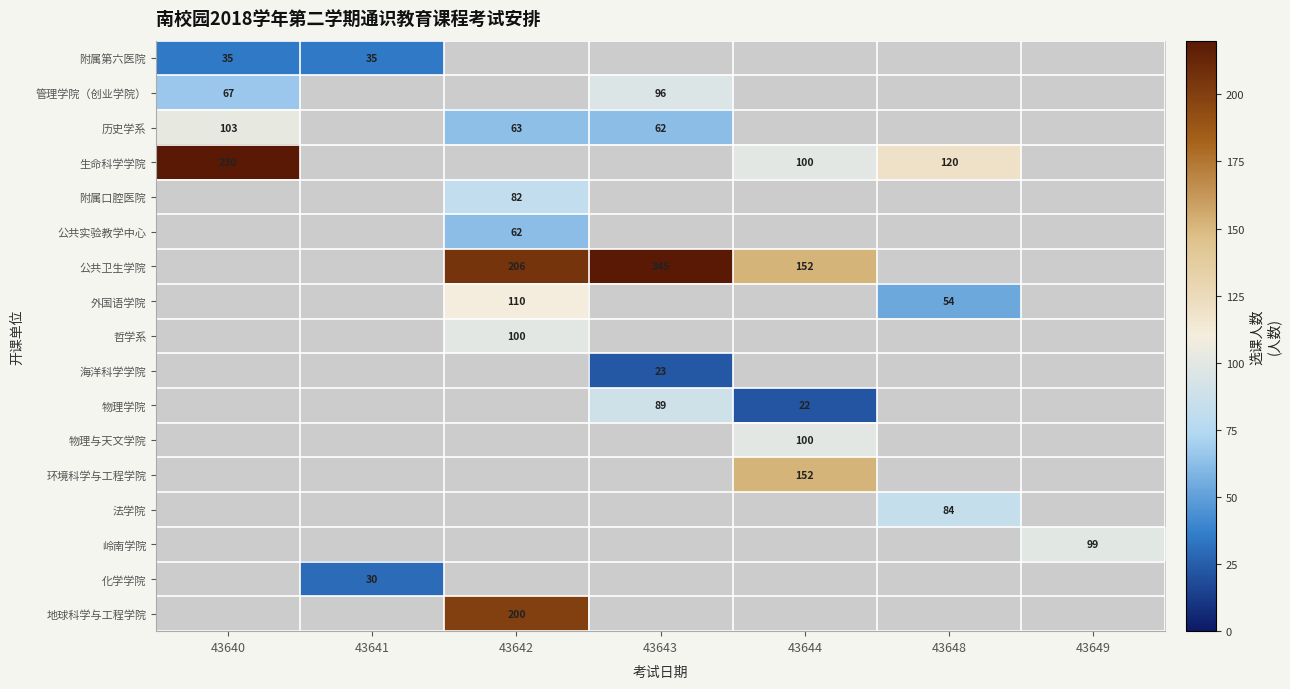

What is the minimum value shown in the chart?

22.0